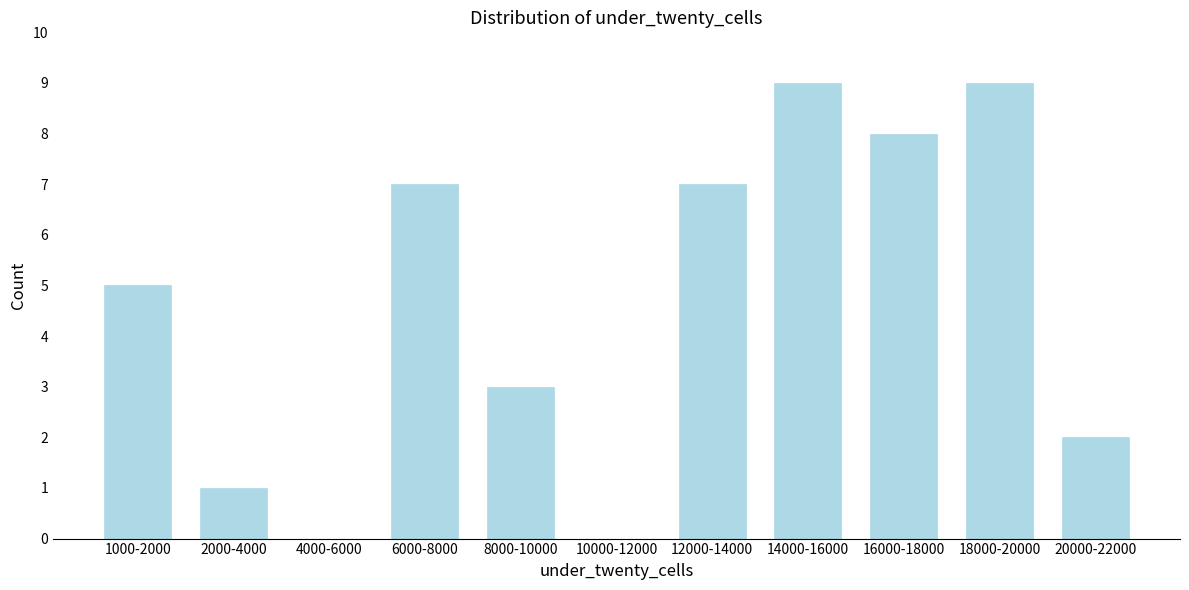

Reading right to left, transcribe all the data shown in this chart.

20000-22000=2	18000-20000=9	16000-18000=8	14000-16000=9	12000-14000=7	10000-12000=0	8000-10000=3	6000-8000=7	4000-6000=0	2000-4000=1	1000-2000=5